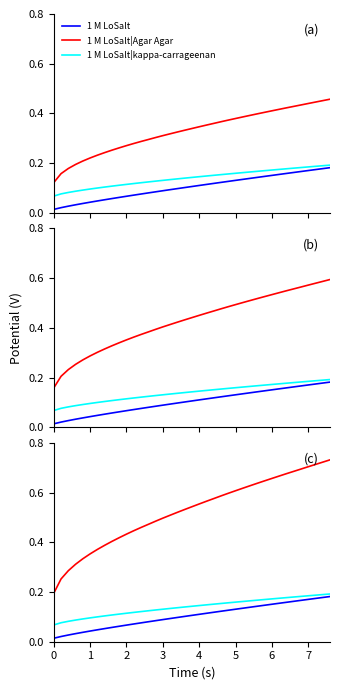

What is the difference between the second highest and second lowest values in the 1 M LoSalt|Agar Agar series?

0.5